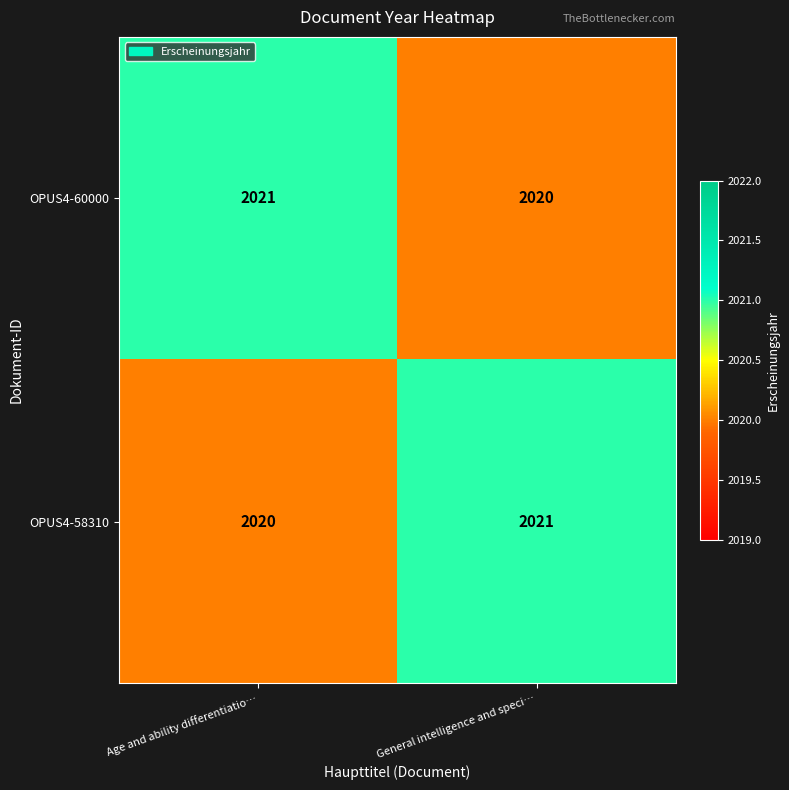

Reading right to left, transcribe all the data shown in this chart.

OPUS4-60000: 2020	2021
OPUS4-58310: 2021	2020